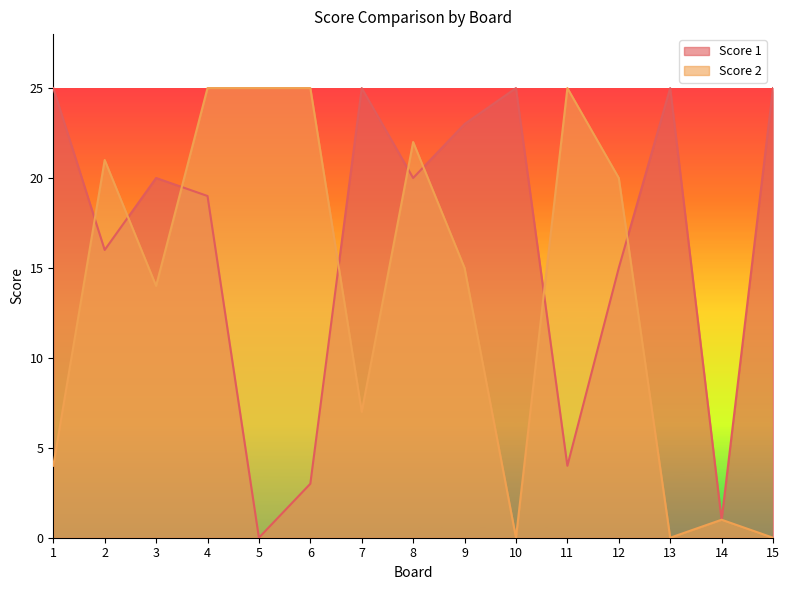

Which series has the largest total across all categories?

Score 1